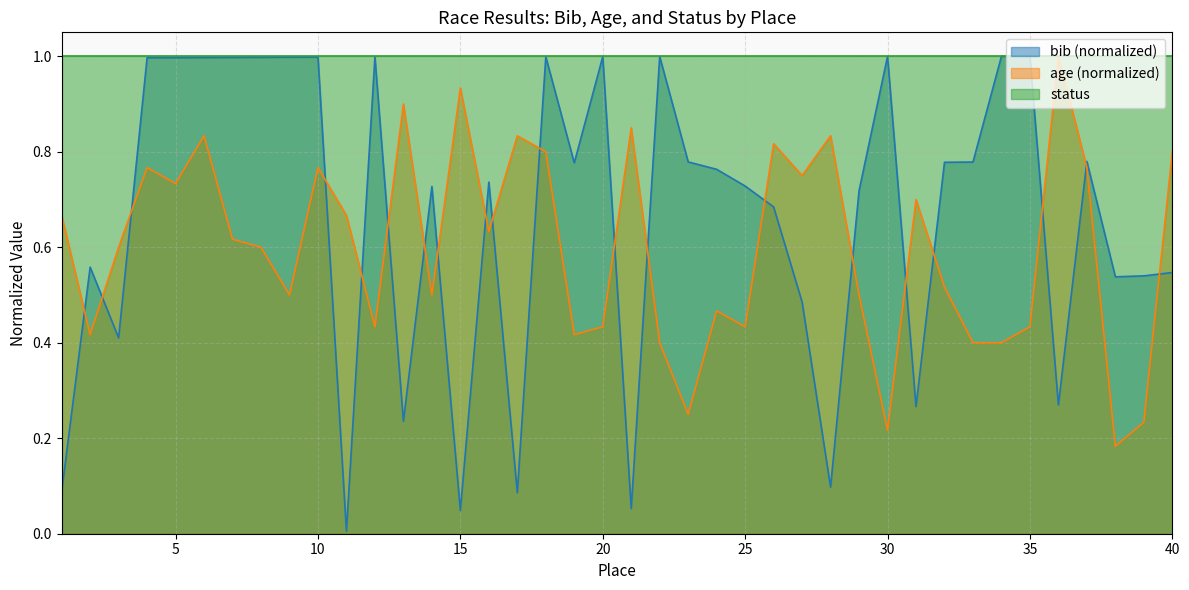

What value does the age series have at 5?

0.7